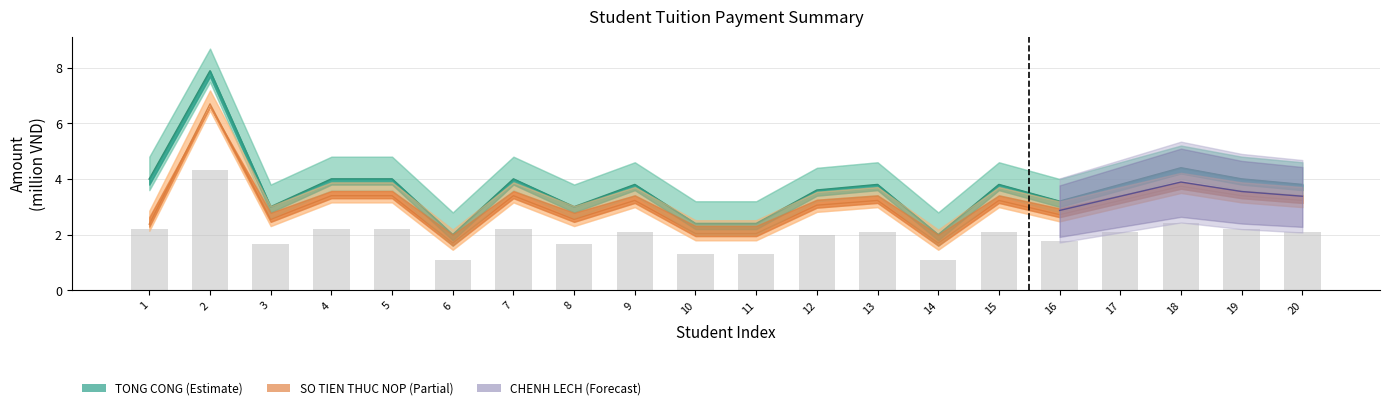

Which has a higher value, 17 or 11?

17